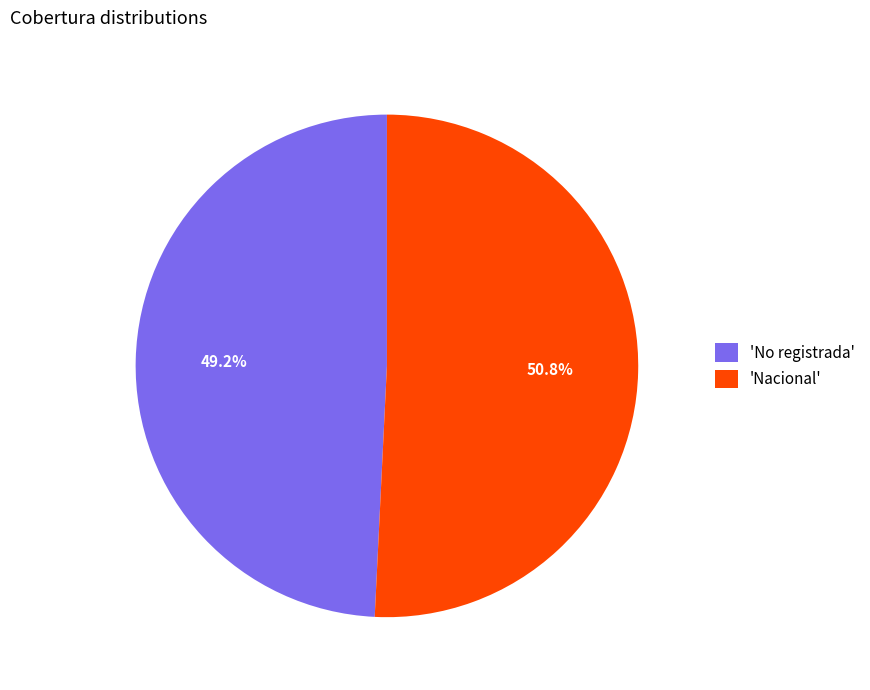

Does any single category account for the majority?

Yes